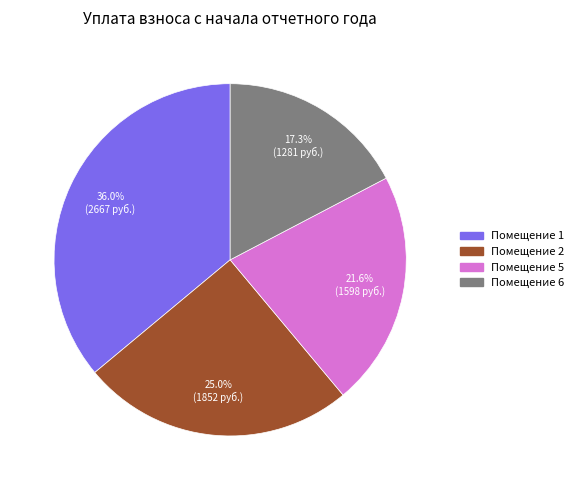

Does any single category account for the majority?

No